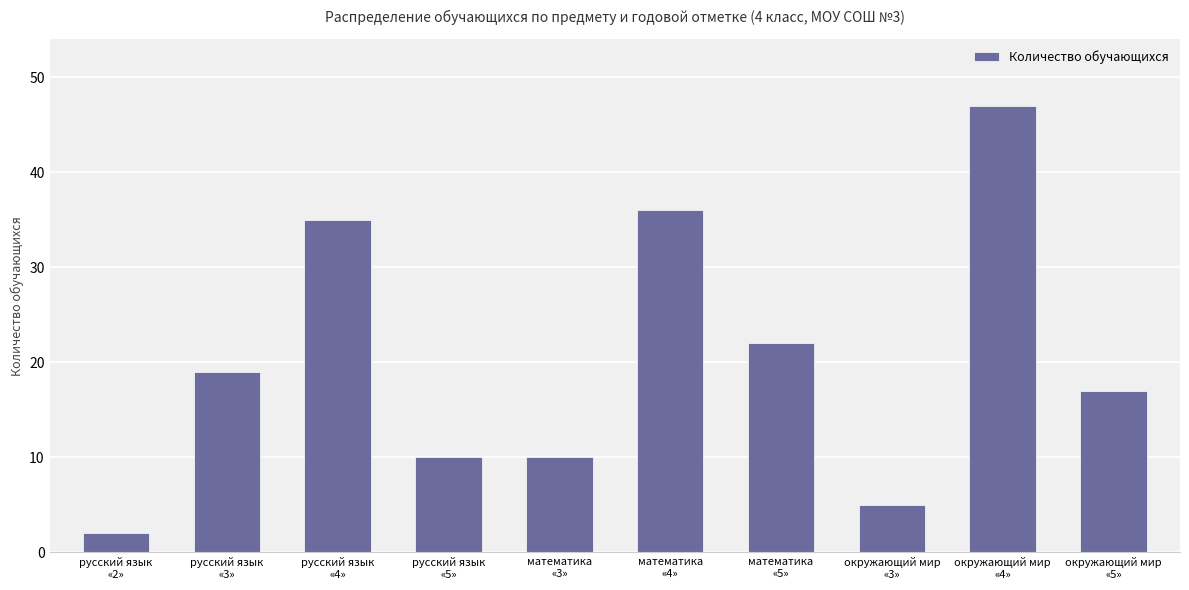

What is the difference between the values at окружающий мир
«5» and русский язык
«2»?

15